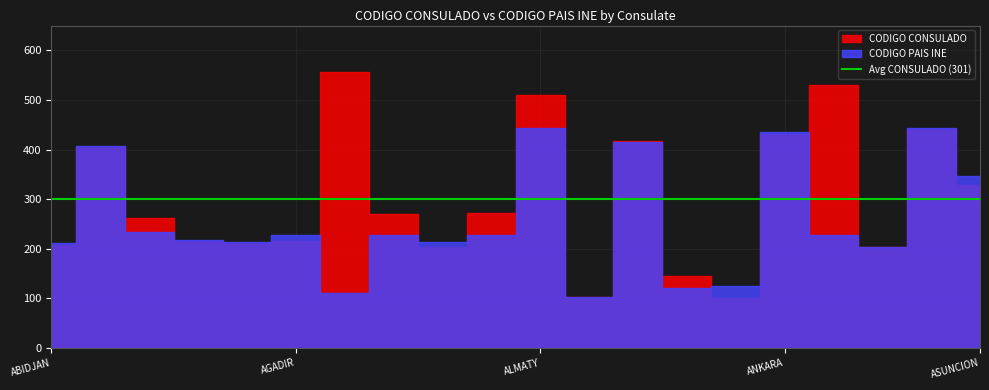

How many series are shown in this chart?

2